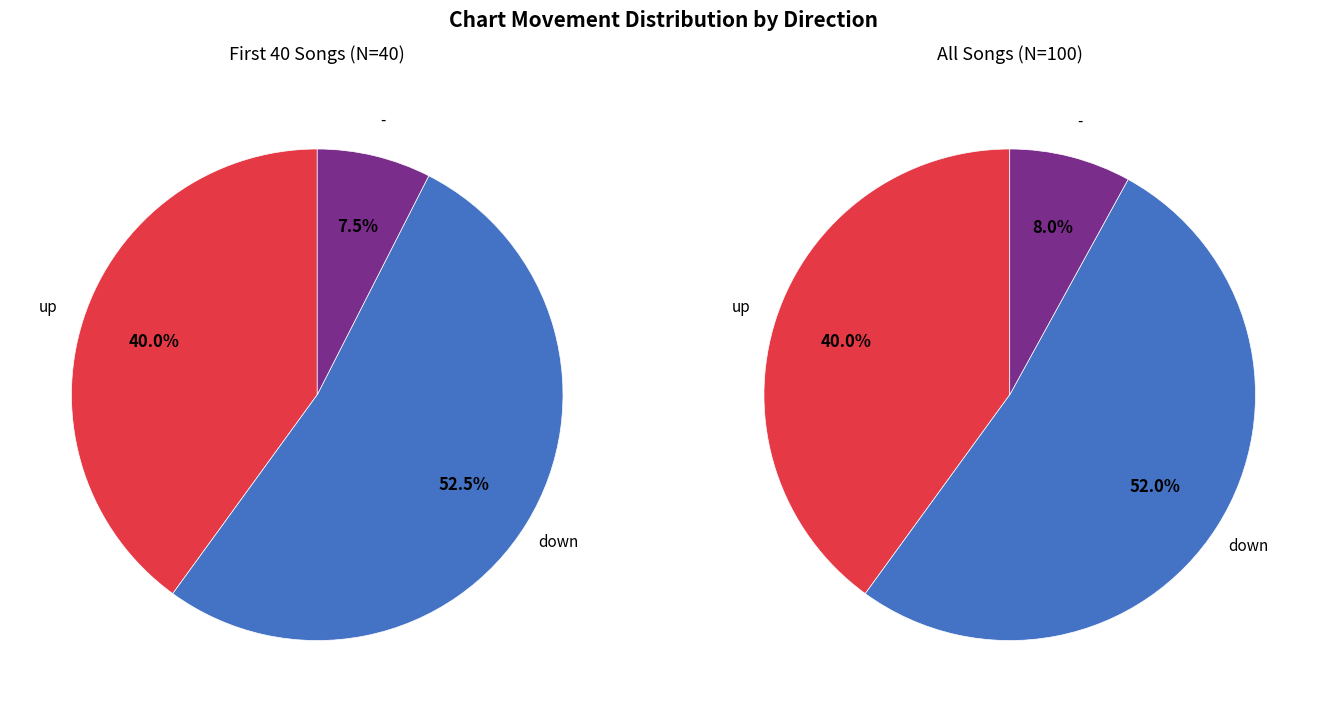

Which slice is the smallest?

-